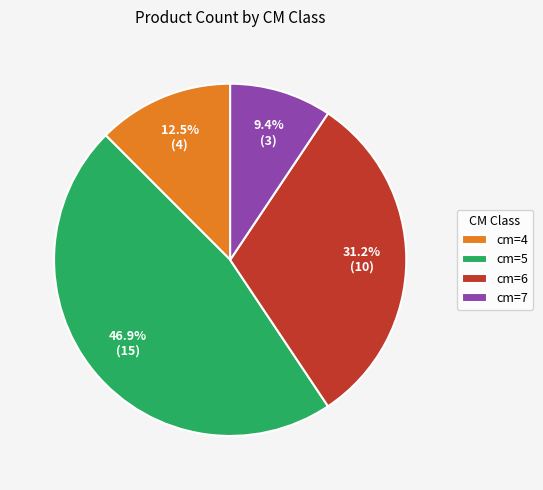

Which slice is the largest?

cm=5